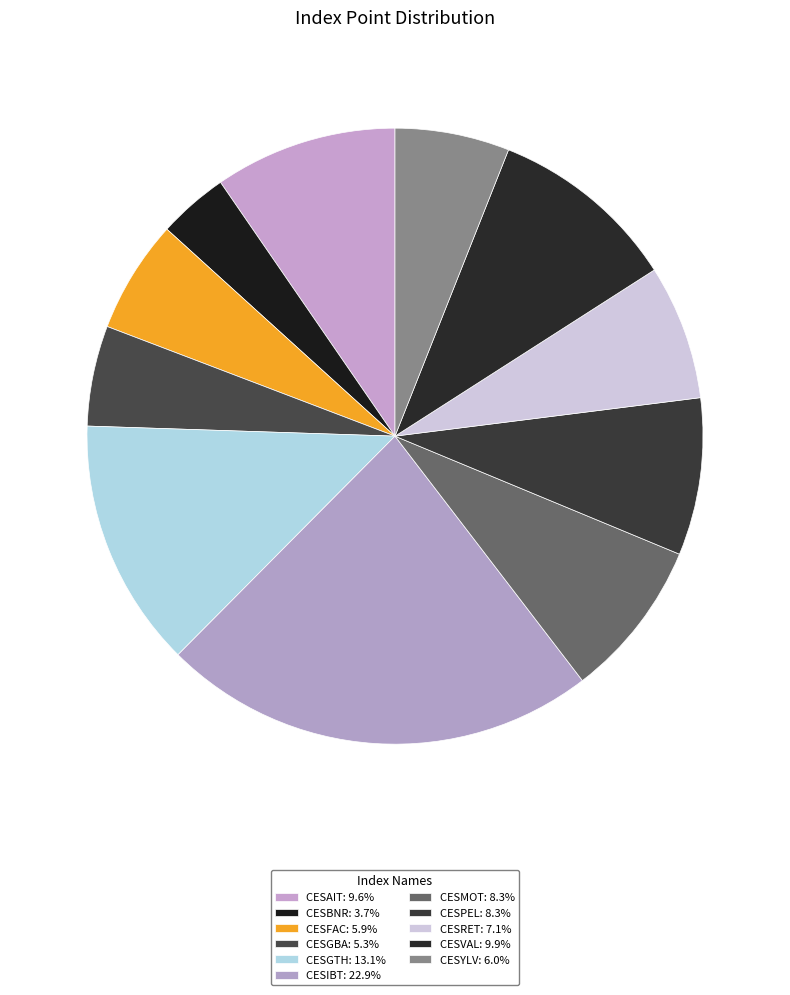

Count the number of slices in the pie.

11